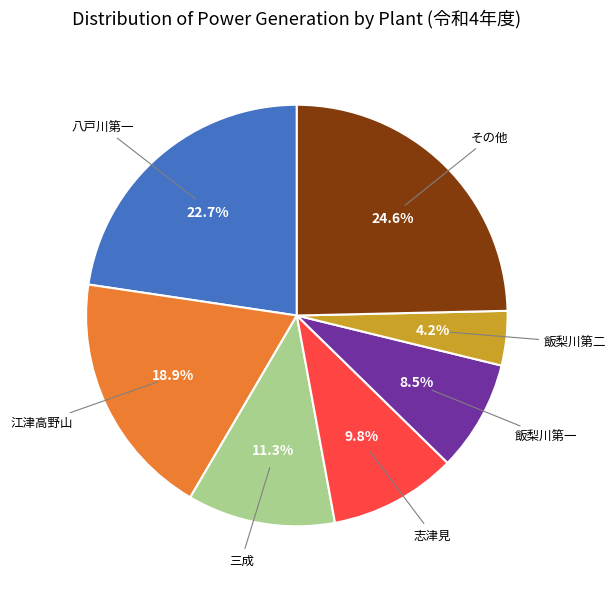

Is there any slice that represents more than half of the pie?

No